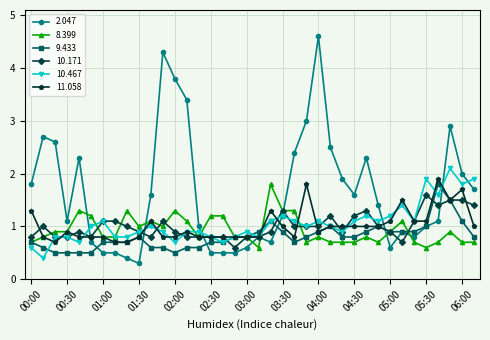

Reading left to right, what are all the values shown in this chart?

2.047: 1.8	2.7	2.6	1.1	2.3	0.7	0.5	0.5	0.4	0.3	1.6	4.3	3.8	3.4	1.0	0.5	0.5	0.5	0.6	0.8	0.7	1.2	2.4	3.0	4.6	2.5	1.9	1.6	2.3	1.4	0.6	0.9	0.8	1.0	1.1	2.9	2.0	1.7
8.399: 0.7	0.8	0.9	0.9	1.3	1.2	0.8	0.8	1.3	1.0	1.1	1.0	1.3	1.1	0.8	1.2	1.2	0.8	0.8	0.6	1.8	1.3	1.3	0.7	0.8	0.7	0.7	0.7	0.8	0.7	0.9	1.1	0.7	0.6	0.7	0.9	0.7	0.7
9.433: 0.7	0.6	0.5	0.5	0.5	0.5	0.7	0.7	0.7	0.8	0.6	0.6	0.5	0.6	0.6	0.7	0.7	0.8	0.8	0.9	1.1	0.9	0.7	0.8	0.9	1.0	0.8	0.8	0.9	1.0	0.9	0.9	0.9	1.0	1.8	1.5	1.1	0.8
10.171: 0.8	1.0	0.8	0.8	0.9	0.8	1.1	1.1	1.0	0.9	0.8	1.1	0.9	0.8	0.8	0.8	0.8	0.6	0.8	0.8	0.9	1.3	1.0	1.0	1.0	1.2	0.9	1.2	1.3	1.0	0.9	0.7	1.1	1.6	1.4	1.5	1.5	1.4
10.467: 0.6	0.4	0.8	0.8	0.7	1.0	1.1	0.8	0.8	0.9	1.0	0.9	0.7	0.9	0.9	0.8	0.7	0.8	0.9	0.8	1.1	1.2	1.1	1.0	1.1	1.0	0.9	1.1	1.2	1.1	1.2	1.4	1.1	1.9	1.6	2.1	1.8	1.9
11.058: 1.3	0.8	0.7	0.9	0.8	0.8	0.8	0.7	0.7	0.8	1.1	0.8	0.8	0.9	0.8	0.8	0.8	0.8	0.8	0.8	1.3	1.0	0.8	1.8	0.9	1.0	1.0	1.0	1.0	1.0	1.1	1.5	1.1	1.1	1.9	1.5	1.7	1.0